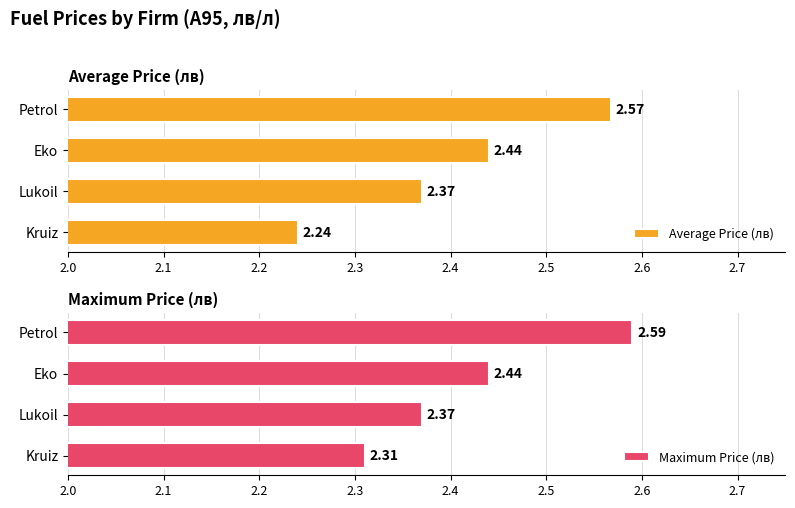

What is the value of the Maximum Price (лв) bar at the 2nd from the left?

2.4